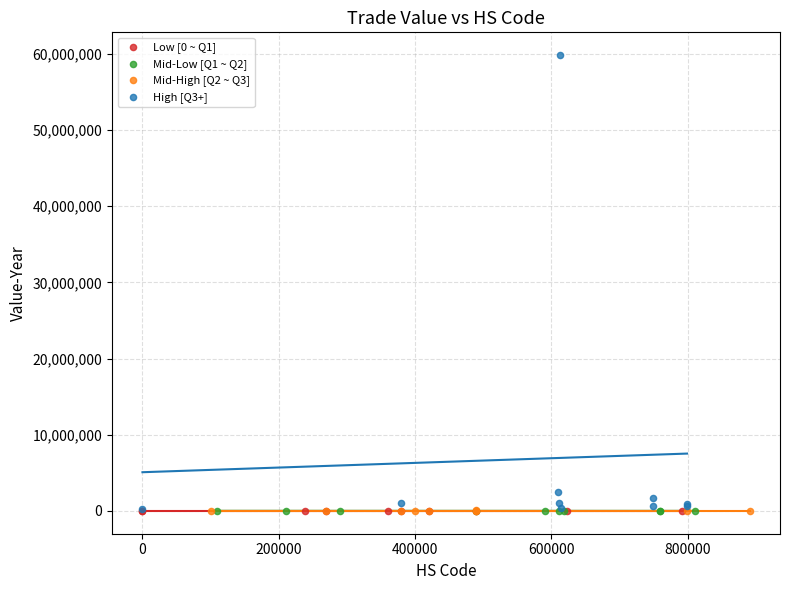

Which series has the largest Y range (max minus min)?

High [Q3+]